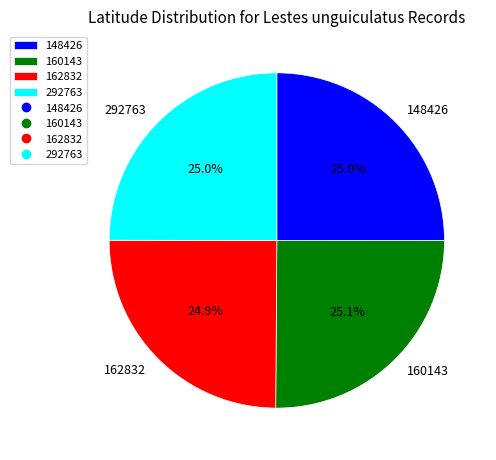

What percentage is the 162832 slice, to the nearest percent?

25%